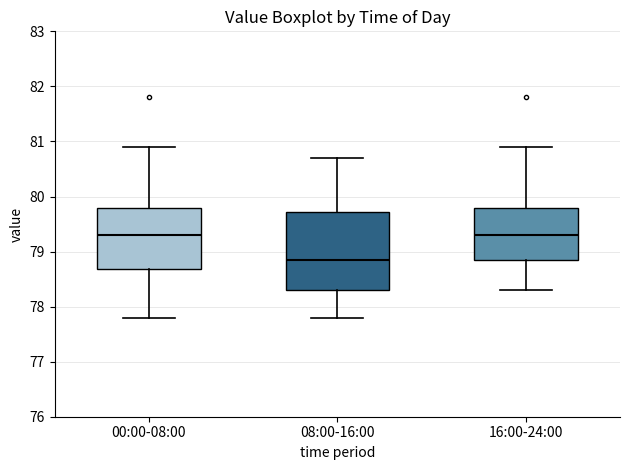

Reading left to right, read every box against the y-axis: the position of its median line, the range the box covers, and the ends of its whiskers. The values are not printed on the chart, so give them approximately, as read against the axis.

00:00-08:00: median 79.3, box 78.7 to 79.8, whiskers 77.8 to 80.9
08:00-16:00: median 78.9, box 78.3 to 79.7, whiskers 77.8 to 80.7
16:00-24:00: median 79.3, box 78.9 to 79.8, whiskers 78.3 to 80.9